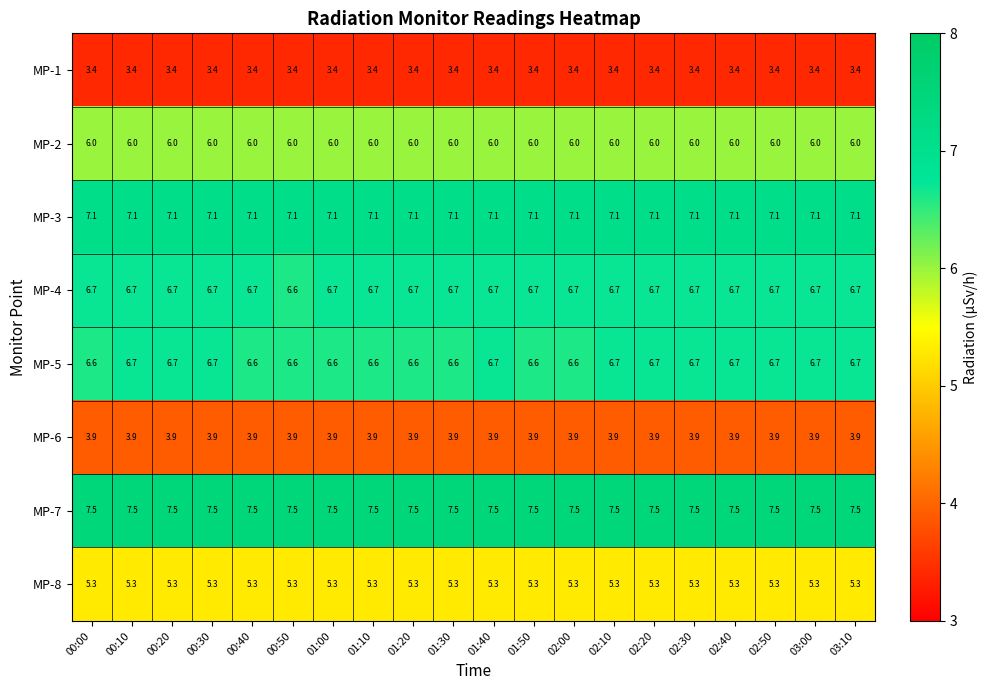

What is the sum of the MP-7 values at 01:20 and 00:00?

15.0